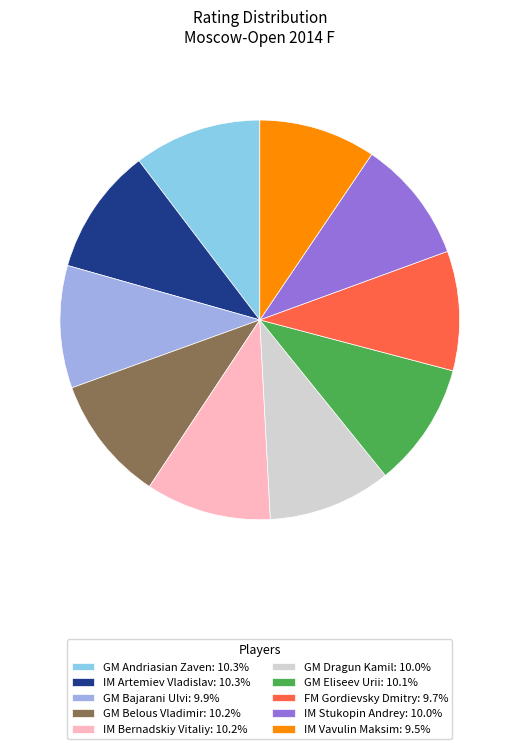

How many slices are in this pie chart?

10